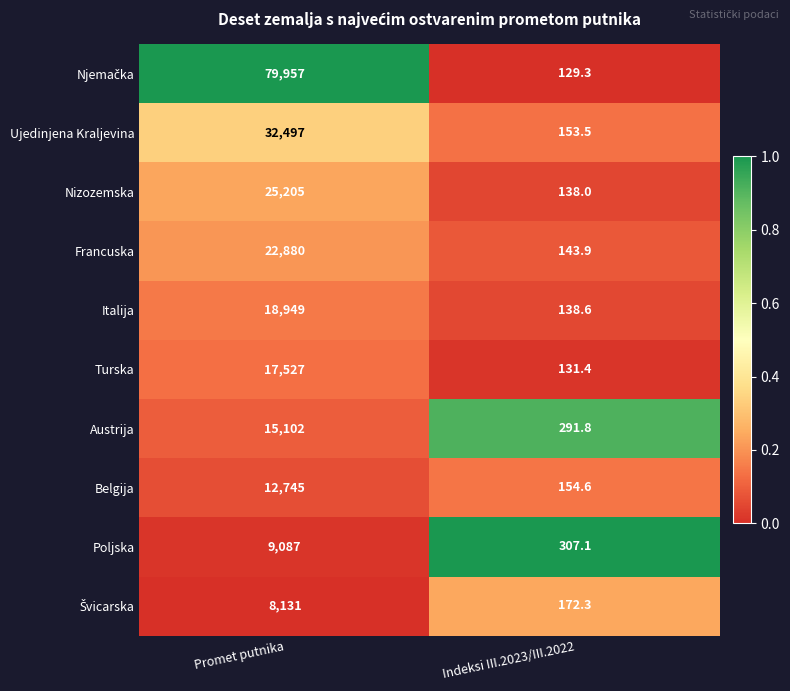

At which category is the sum across all series the highest?

Promet putnika